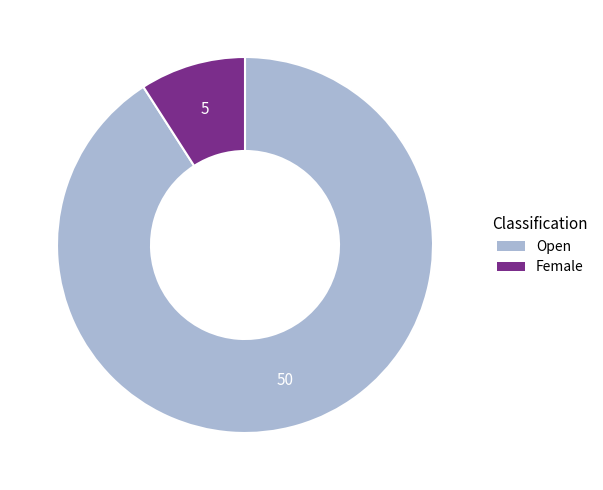

Combined, do Open and Female account for over 50%?

Yes